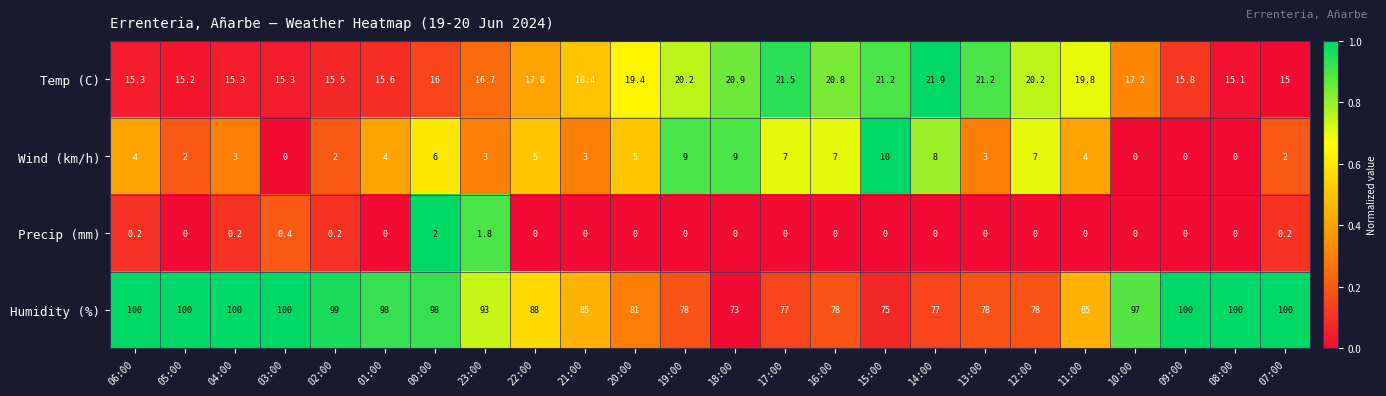

At how many categories does at least one series exceed 44?

24